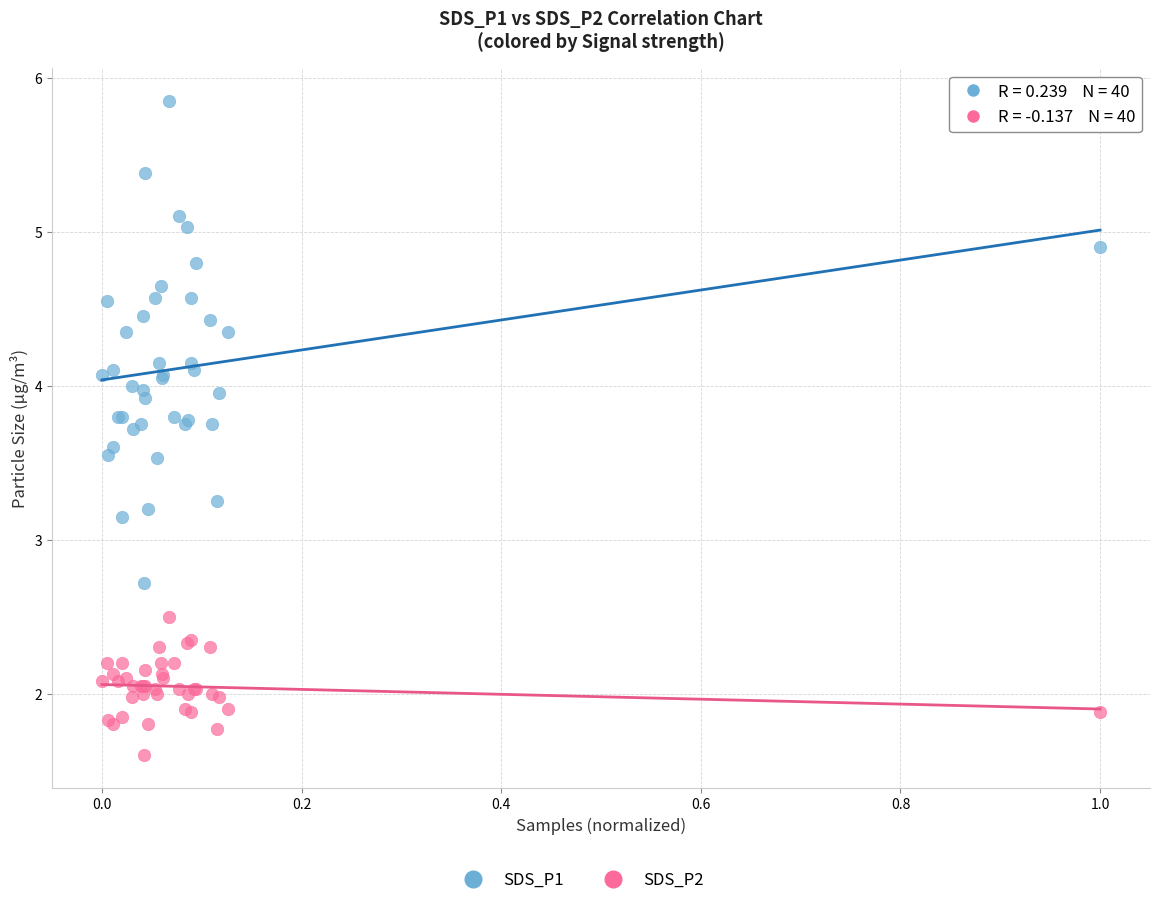

Which series has the widest spread of Y values?

SDS_P1